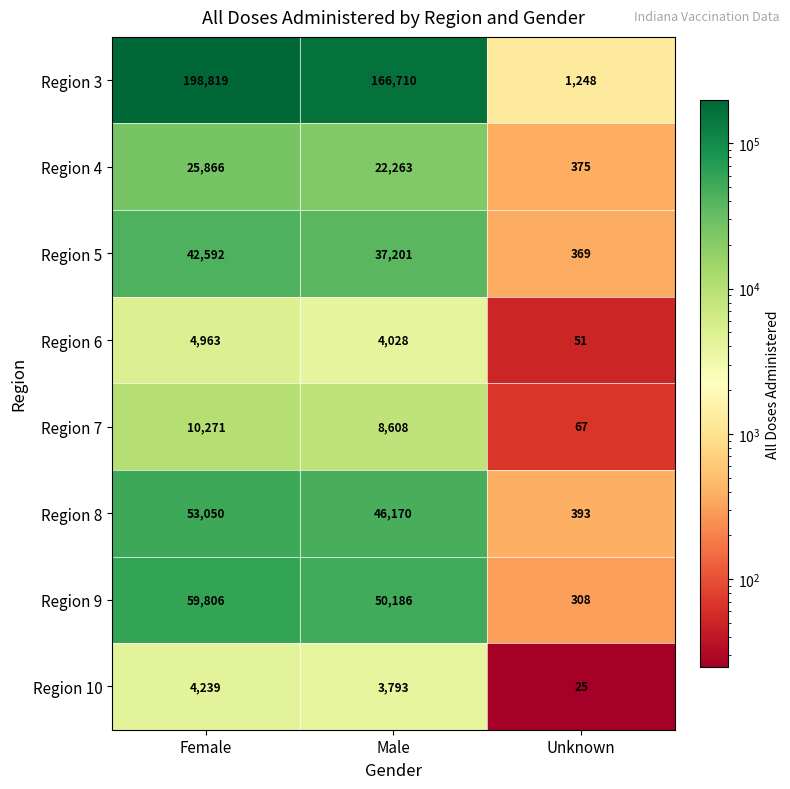

What is the spread (max minus min) of values at Male?

162917